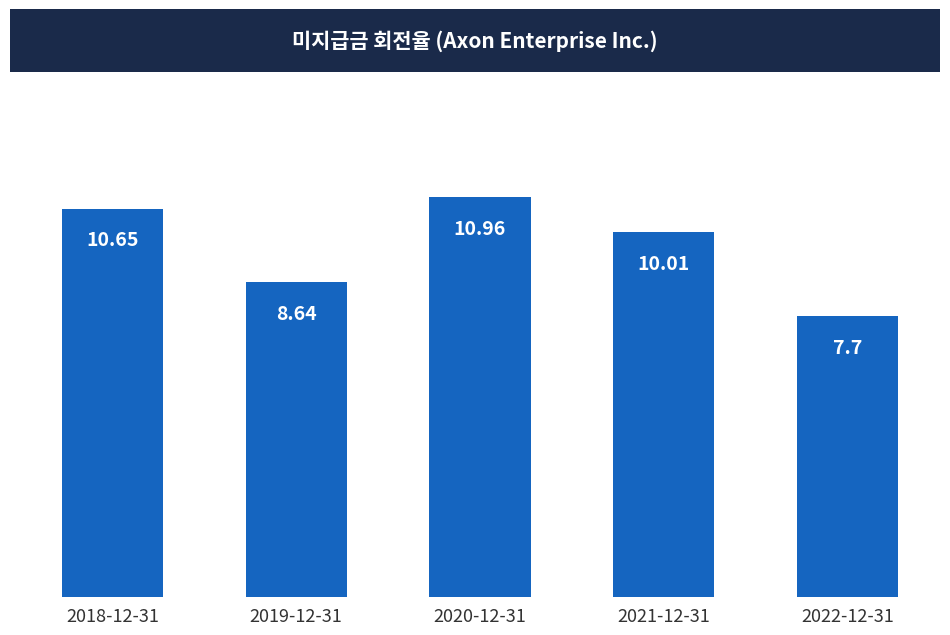

Rank the categories by value from lowest to highest.

2022-12-31, 2019-12-31, 2021-12-31, 2018-12-31, 2020-12-31